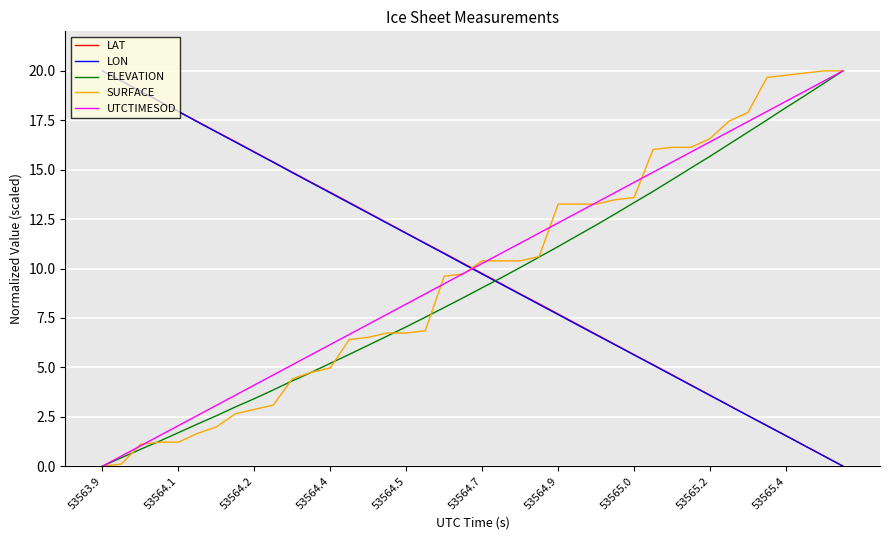

After their last crossing, which series has the higher values: ELEVATION or LON?

ELEVATION